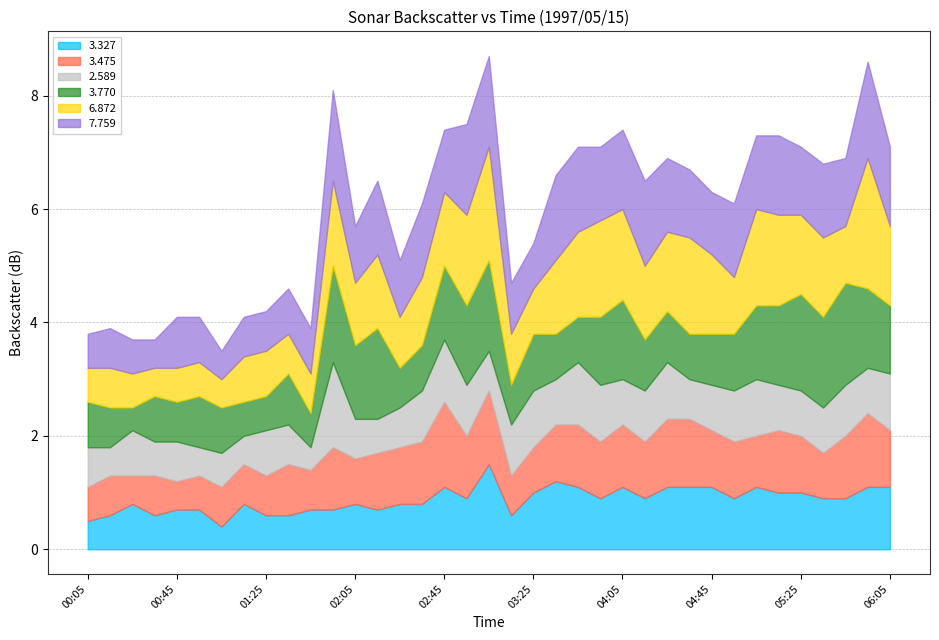

Which series changed the most between 03:15 and 04:35?

6.872